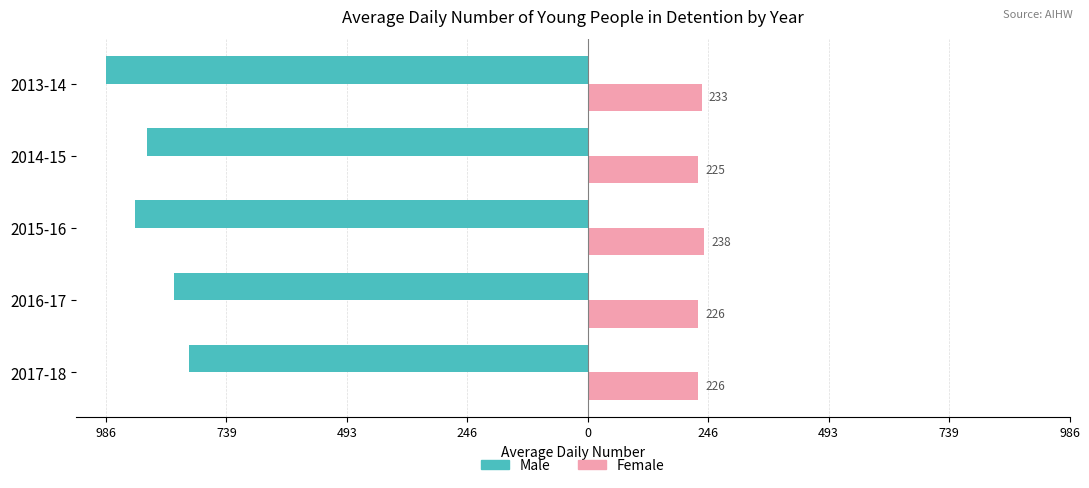

What is the average value of the Female series?

230